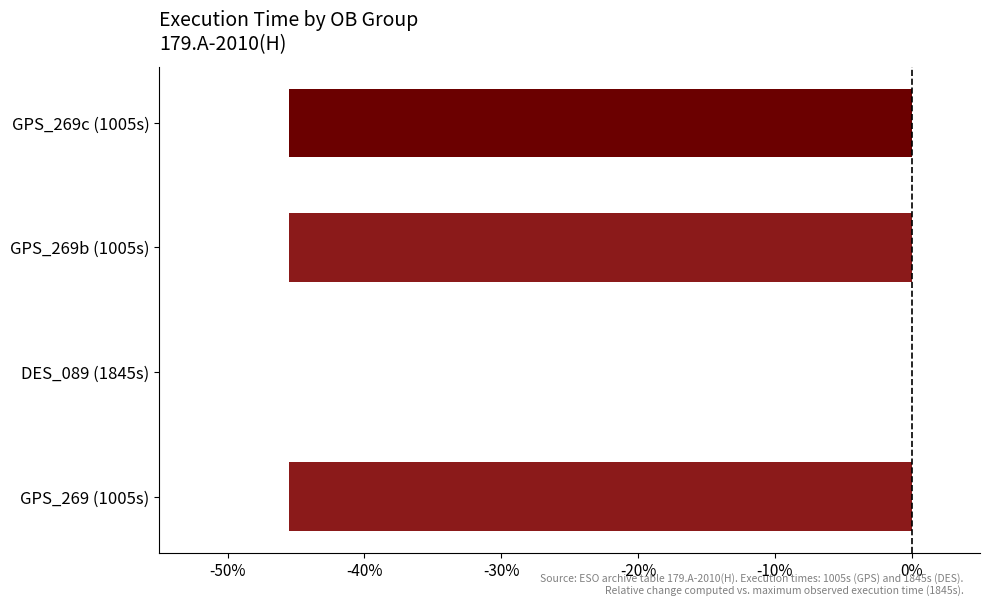

Which label corresponds to the largest value in the chart?

DES_089 (1845s)